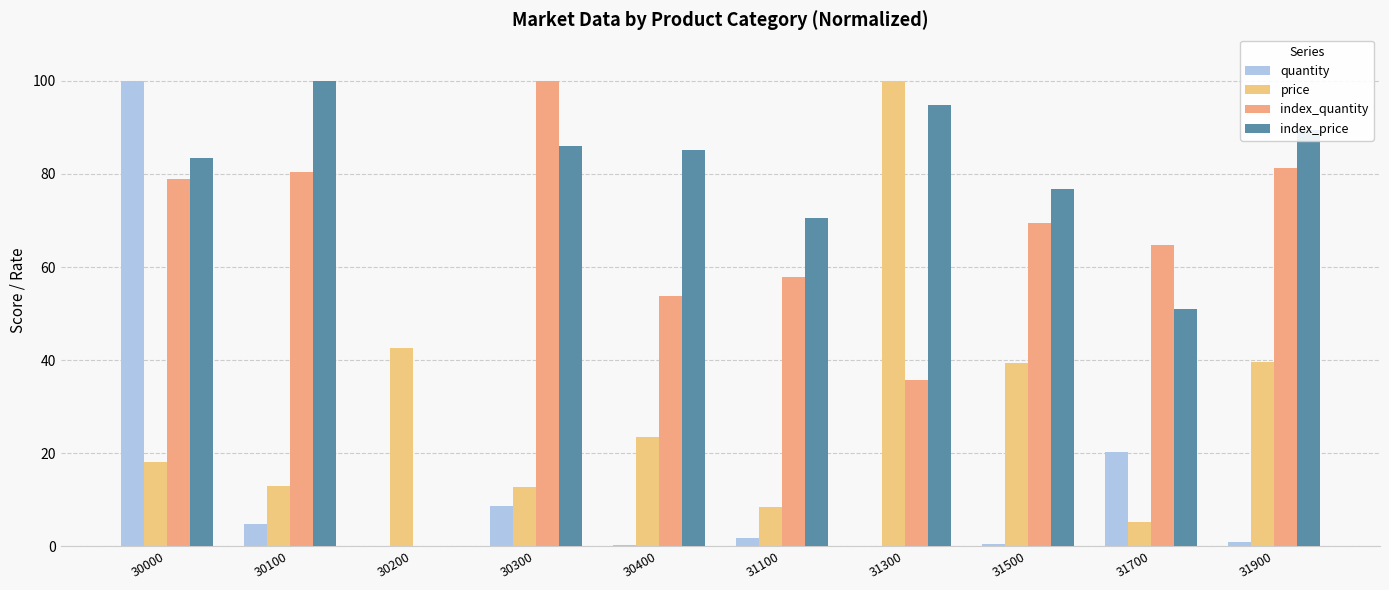

How many series are shown in this chart?

4